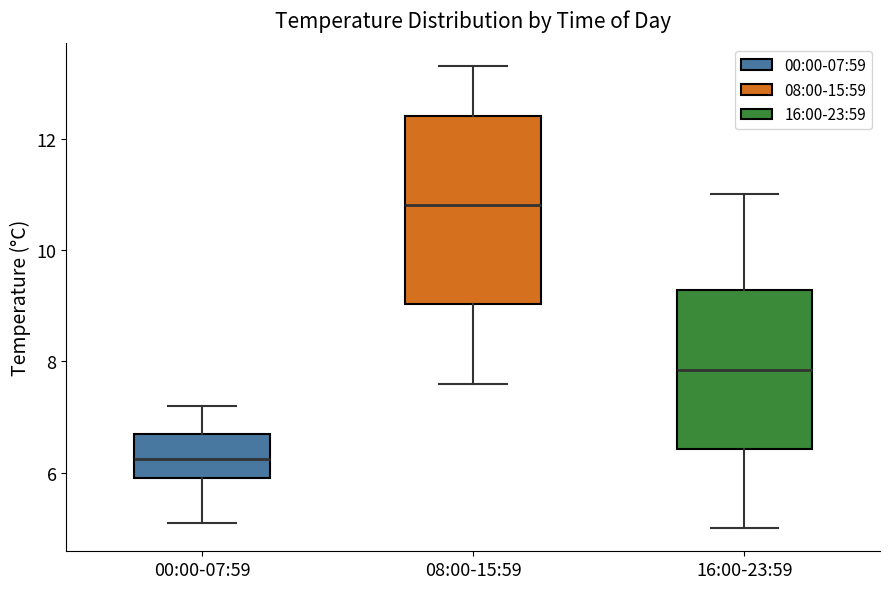

Comparing the boxes themselves (not the whiskers), which one is the tallest?

08:00-15:59